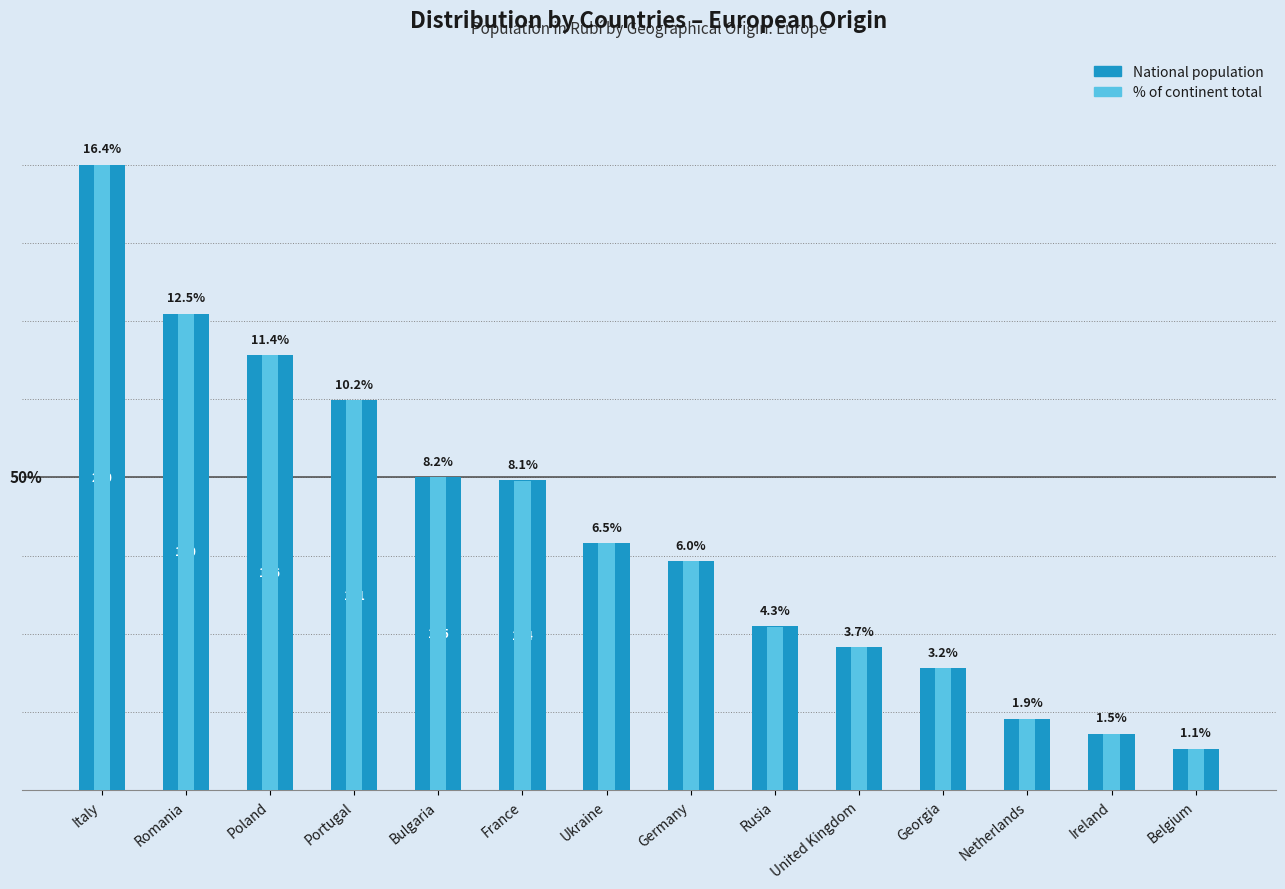

How many groups of bars are there?

14